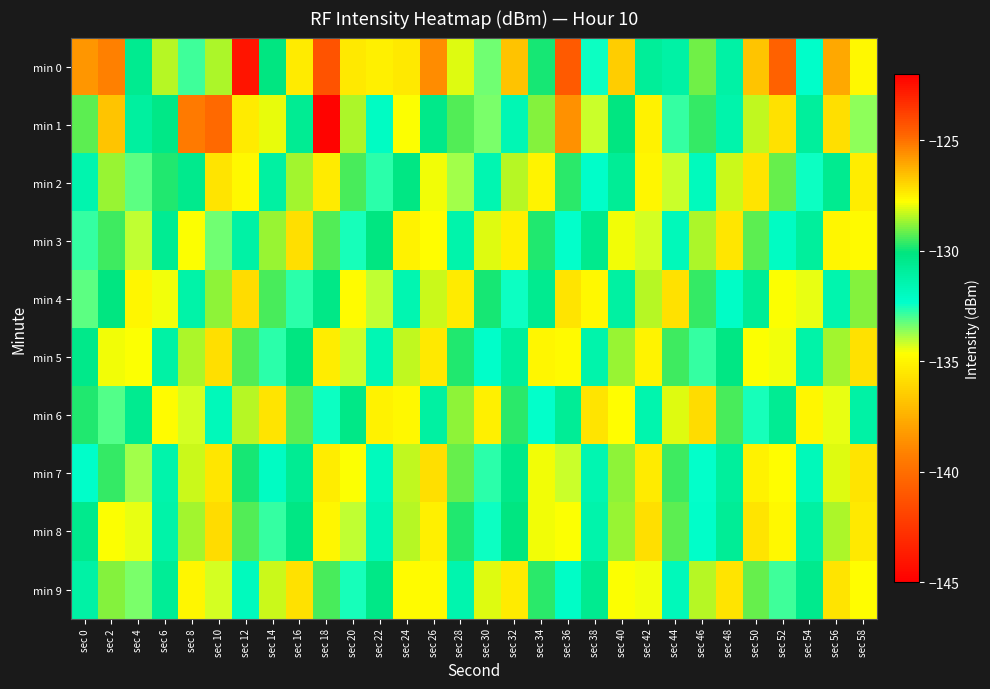

What is the smallest value displayed?

-144.1